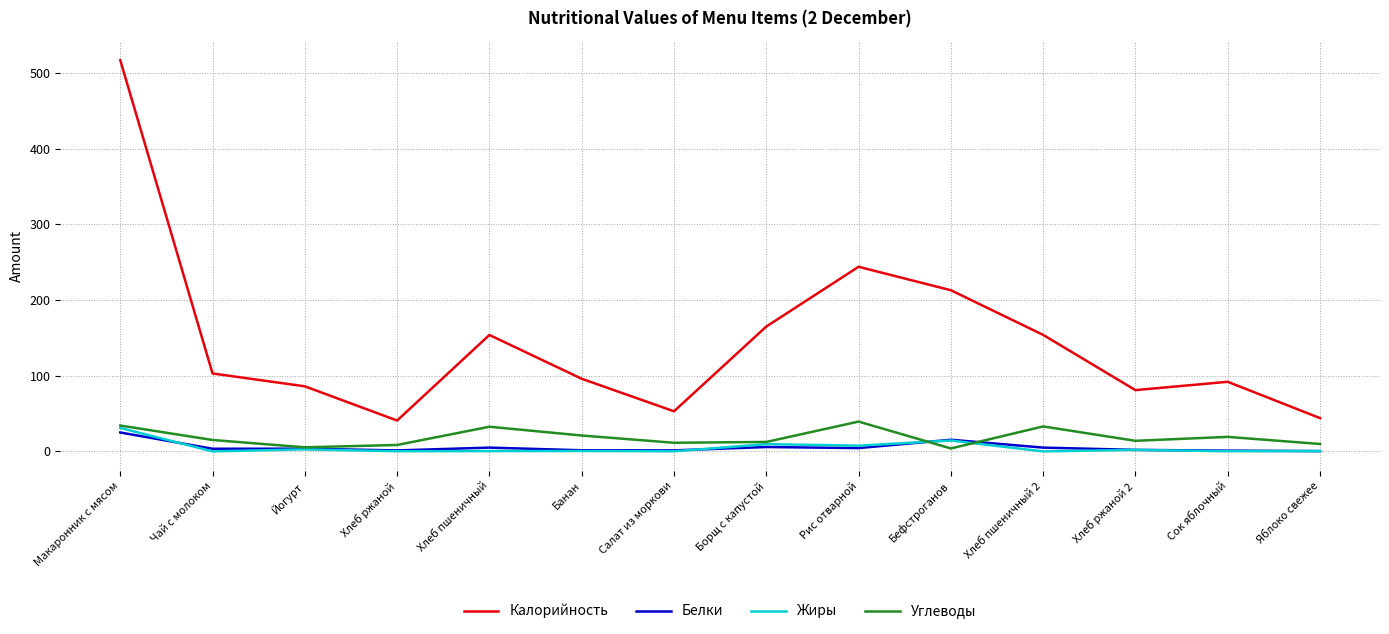

What is the lowest value of the Калорийность series?

40.8